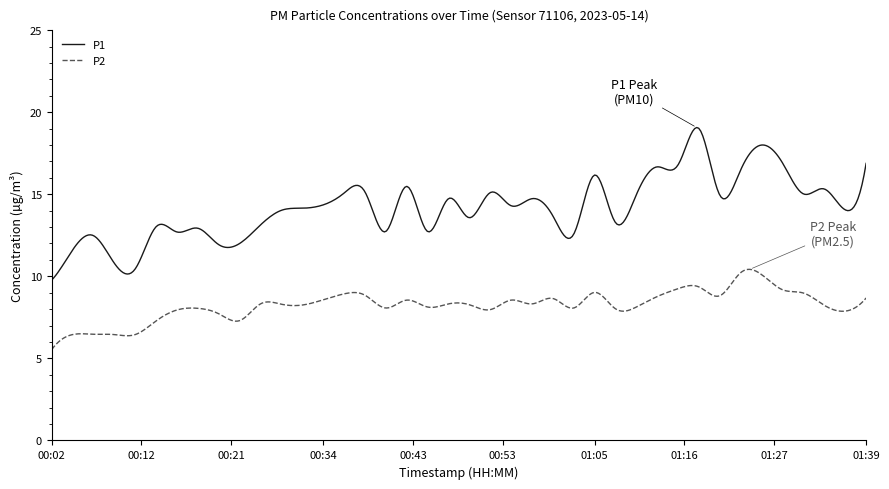

True or false: P1 and P2 cross at least once.

False